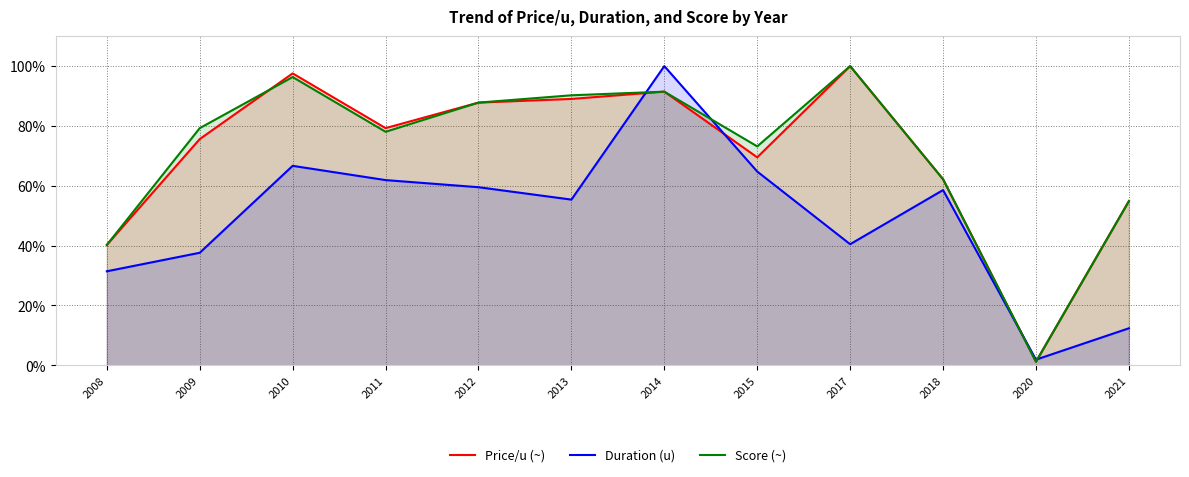

What is the value of the Duration (u) point at the 7th from the left?

100.0